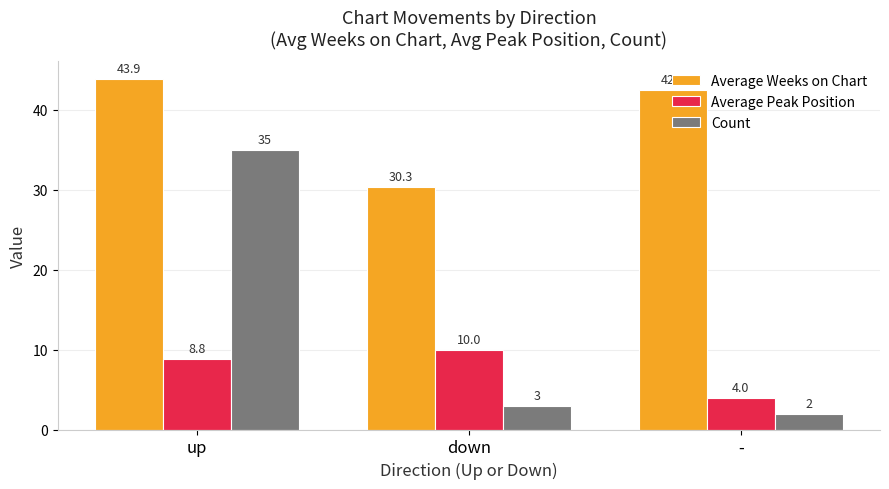

What is the total value across all series at -?

48.5